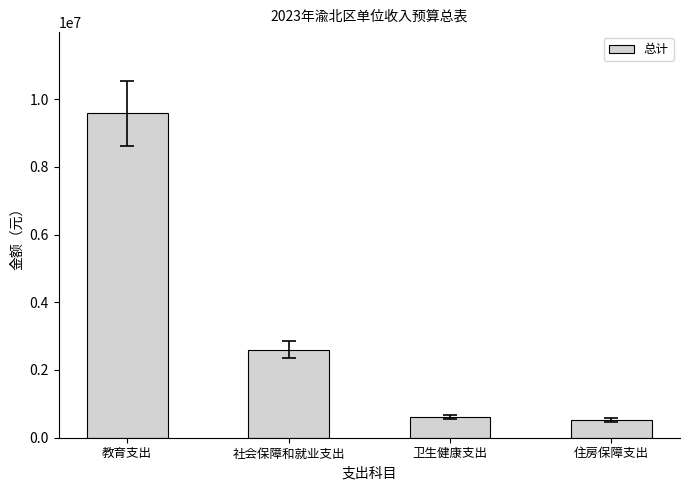

What is the sum of the values at 教育支出 and 社会保障和就业支出?

12181658.1